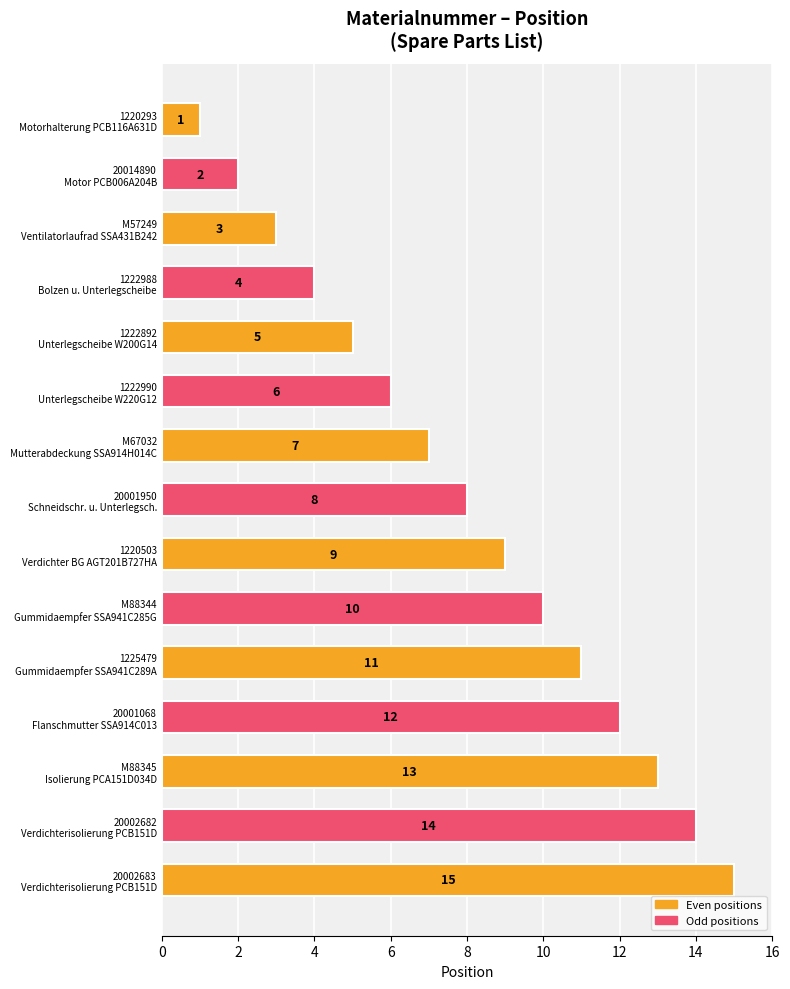

What is the average value?

8